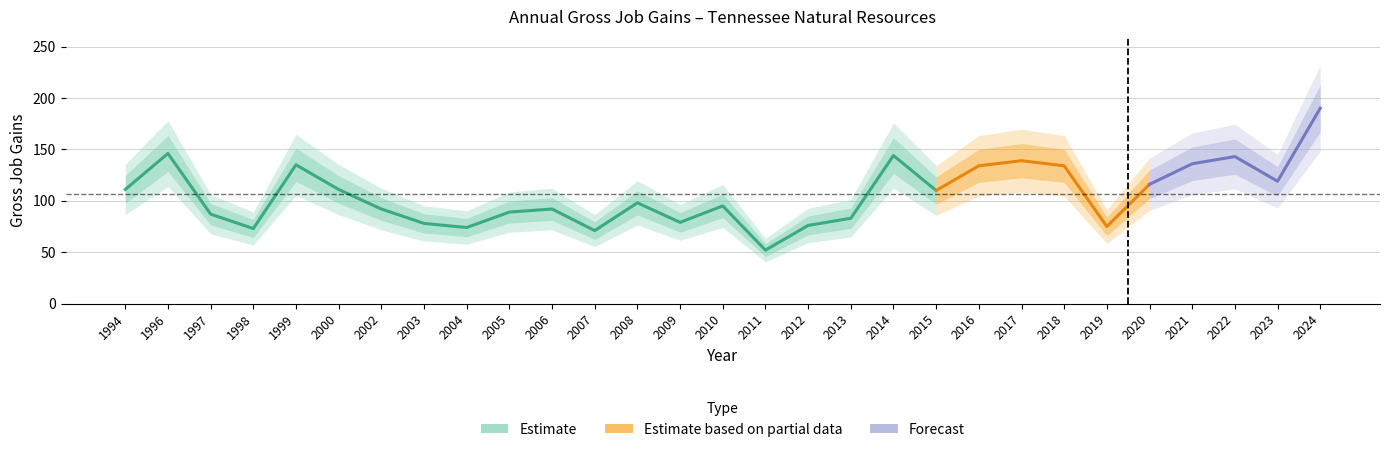

At which category is the sum across all series the highest?

2024